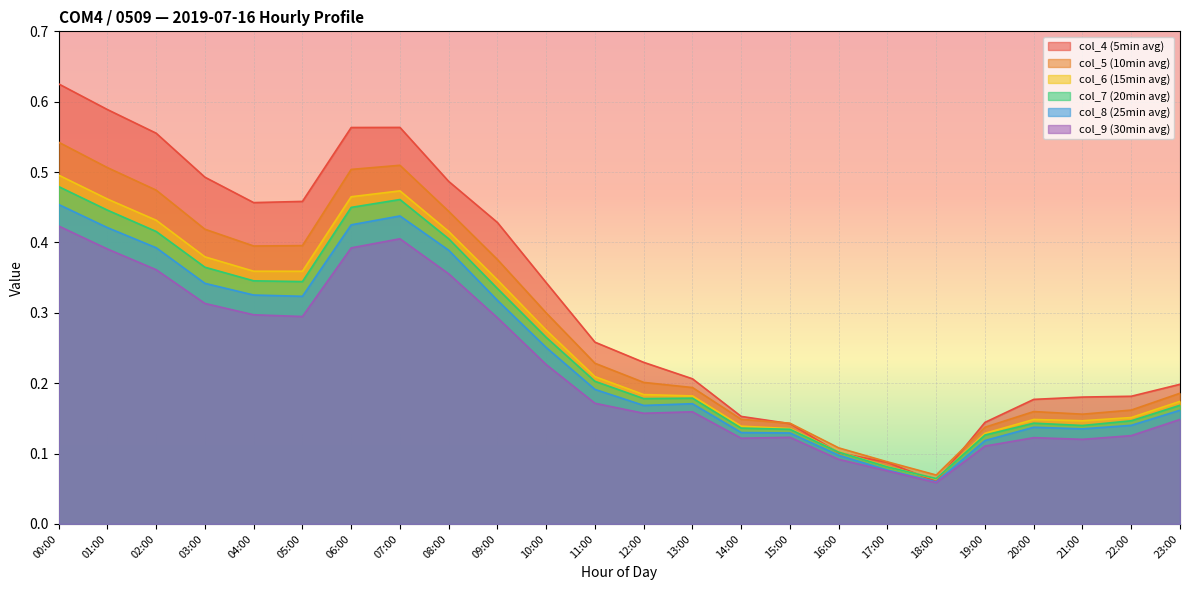

List the labels in order of col_8 value, largest first.

00:00, 07:00, 06:00, 01:00, 02:00, 08:00, 03:00, 04:00, 05:00, 09:00, 10:00, 11:00, 13:00, 12:00, 23:00, 22:00, 20:00, 21:00, 14:00, 15:00, 19:00, 16:00, 17:00, 18:00